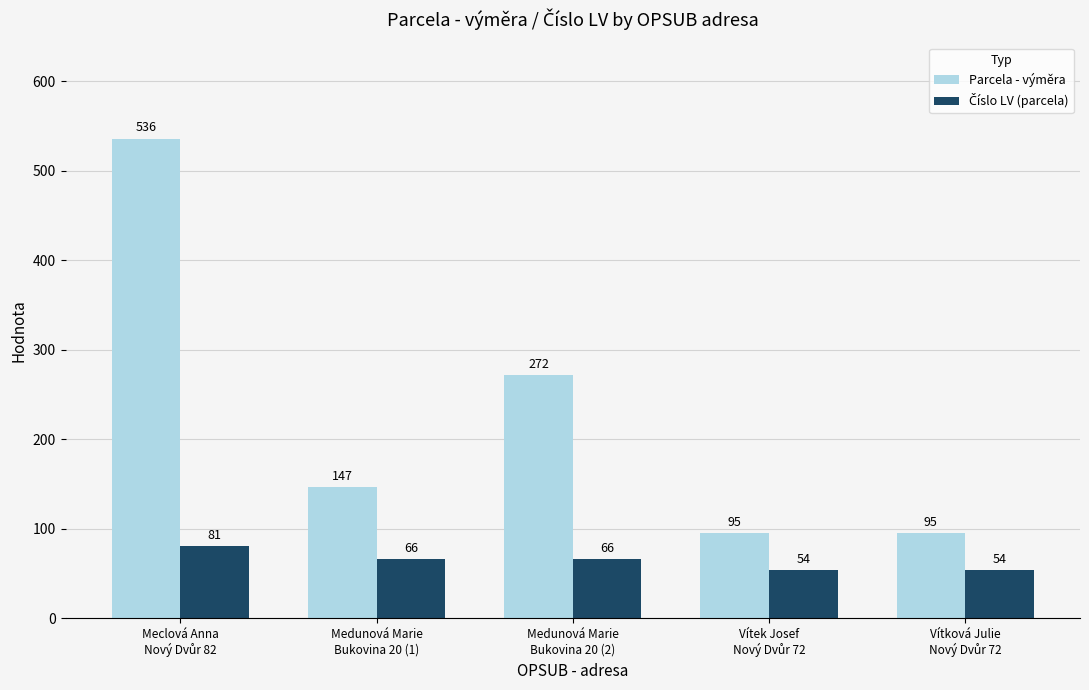

Which series has the largest range (max minus min)?

Parcela - výměra